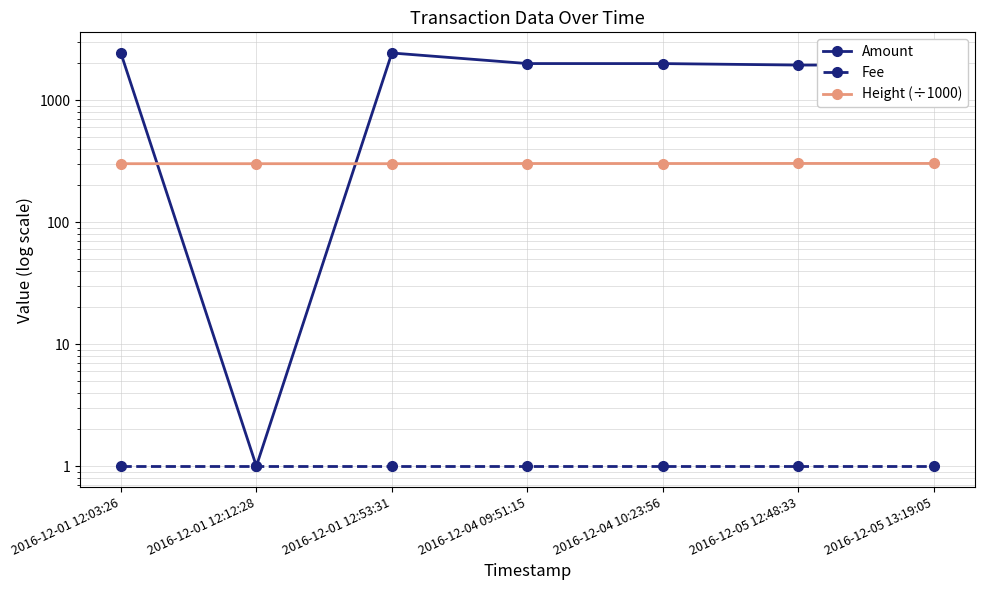

Reading left to right, transcribe all the data shown in this chart.

Amount: 2016-12-01 12:03:26=2432.9	2016-12-01 12:12:28=1.0	2016-12-01 12:53:31=2432.9	2016-12-04 09:51:15=1993.0	2016-12-04 10:23:56=1992.0	2016-12-05 12:48:33=1937.6	2016-12-05 13:19:05=1936.6
Fee: 2016-12-01 12:03:26=1.0	2016-12-01 12:12:28=1.0	2016-12-01 12:53:31=1.0	2016-12-04 09:51:15=1.0	2016-12-04 10:23:56=1.0	2016-12-05 12:48:33=1.0	2016-12-05 13:19:05=1.0
Height (÷1000): 2016-12-01 12:03:26=301.2	2016-12-01 12:12:28=301.2	2016-12-01 12:53:31=301.2	2016-12-04 09:51:15=302.3	2016-12-04 10:23:56=302.3	2016-12-05 12:48:33=302.7	2016-12-05 13:19:05=302.7